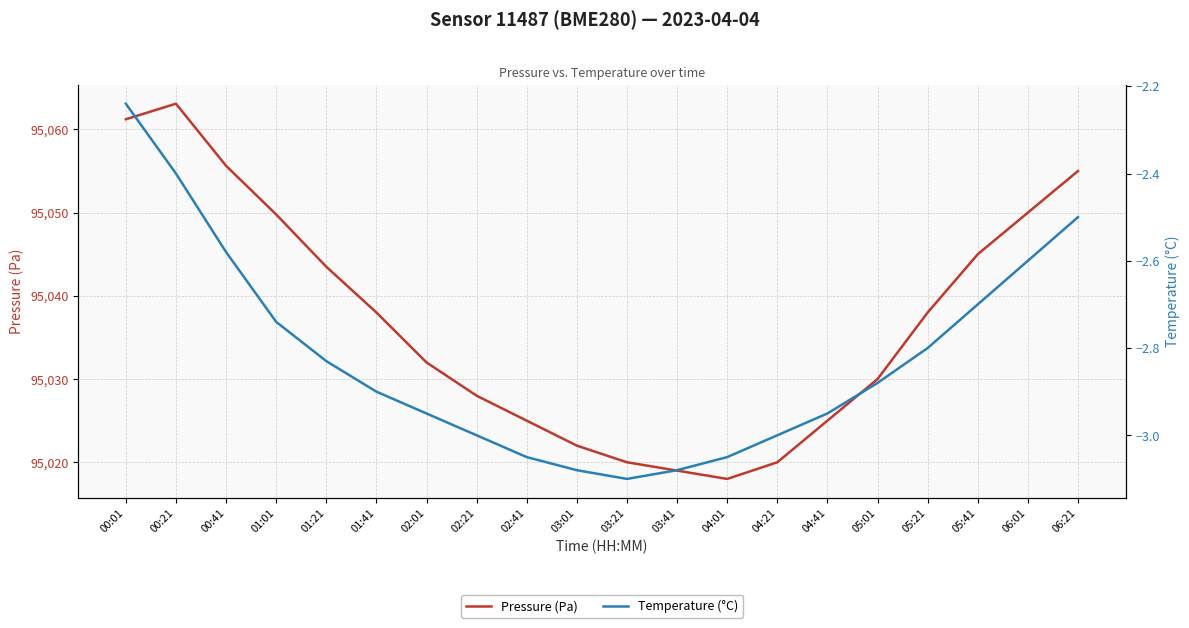

Which category has the highest value in the Pressure (Pa) series?

00:21